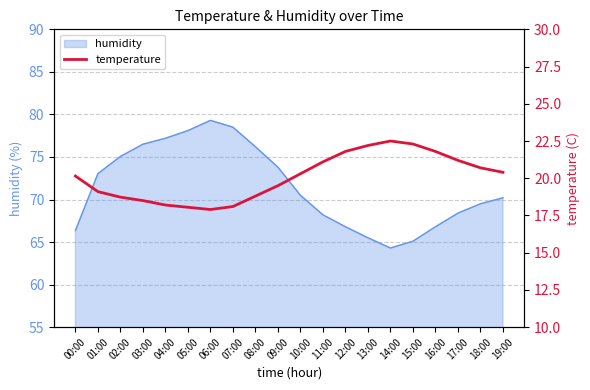

True or false: humidity has a value of 15.8 at 00:00.

False